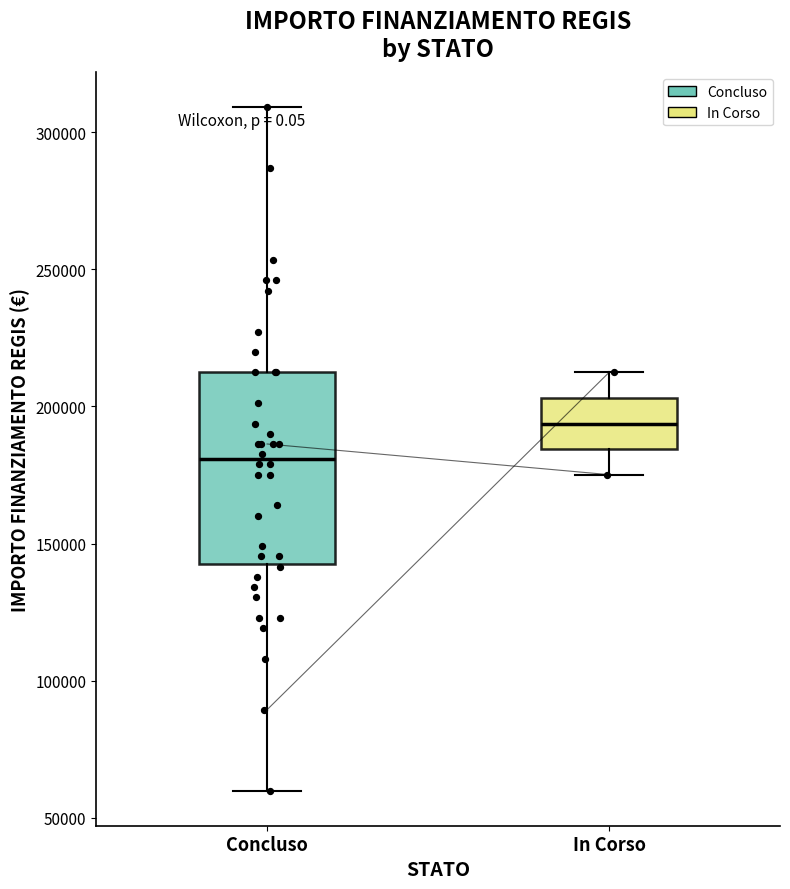

Reading left to right, read every box against the y-axis: the position of its median line, the range the box covers, and the ends of its whiskers. The values are not printed on the chart, so give them approximately, as read against the axis.

Concluso: median 180000, box 145000 to 210000, whiskers 60000 to 310000
In Corso: median 195000, box 185000 to 205000, whiskers 175000 to 210000